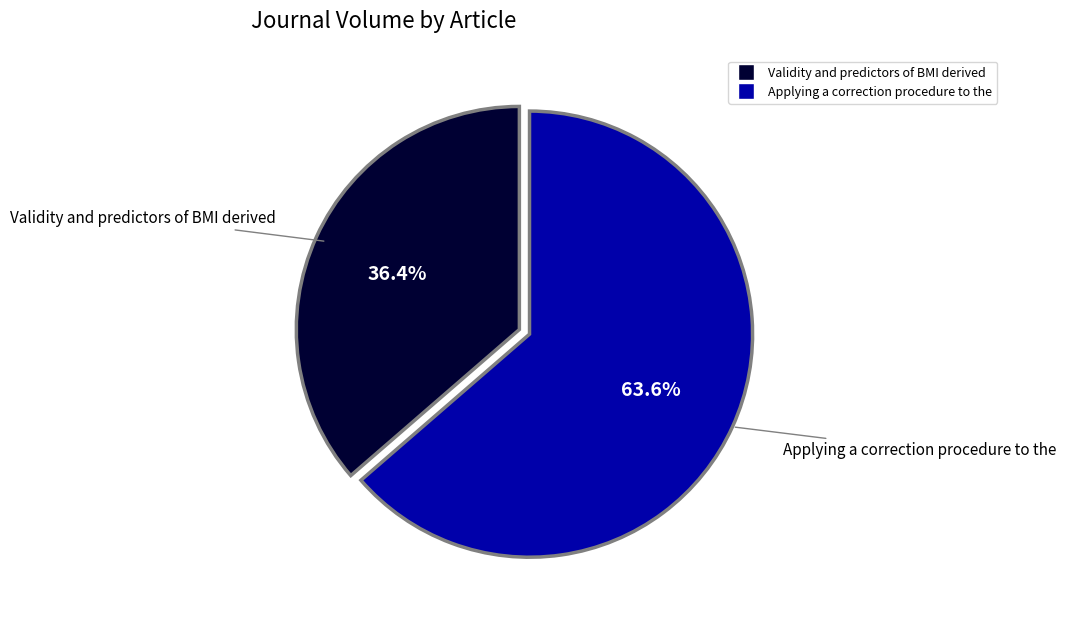

What percentage is NOT represented by Validity and predictors of BMI derived?

63.6%